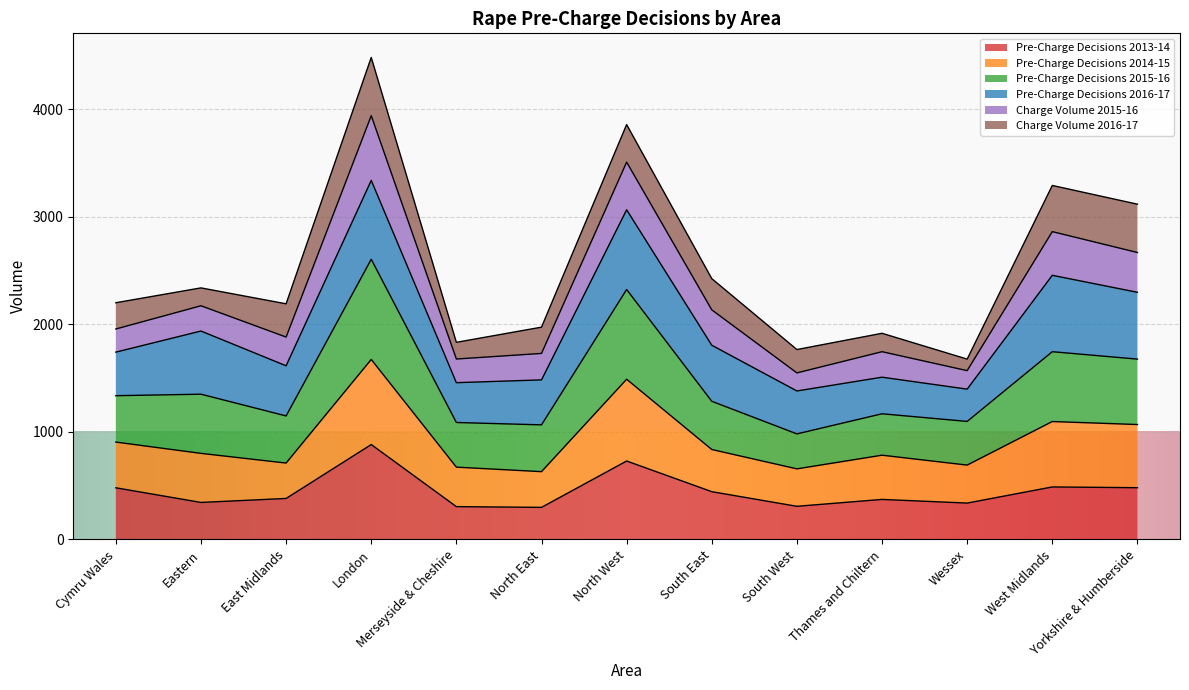

What is the total value across all series at South East?

2424